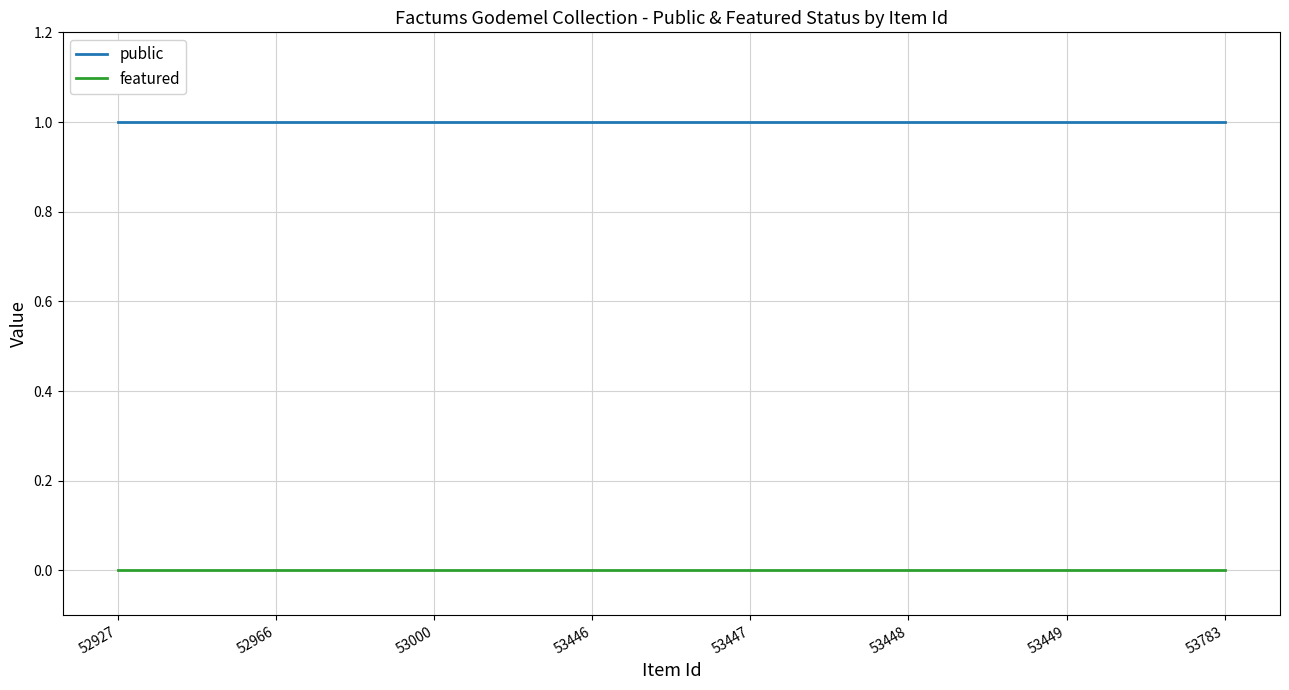

How many lines are shown in the chart?

2